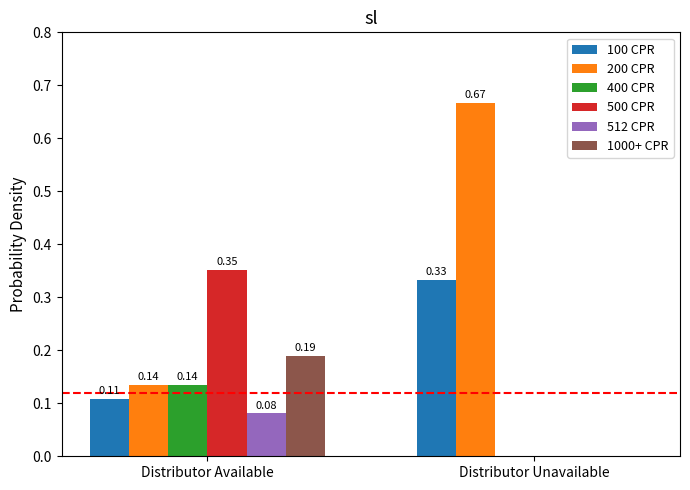

Are the bars grouped side by side (vs. stacked)?

Yes